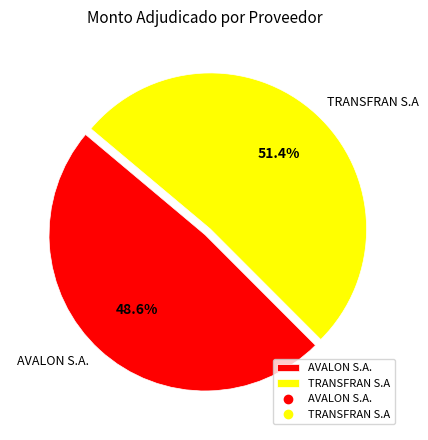

Rank the categories by value from lowest to highest.

AVALON S.A., TRANSFRAN S.A